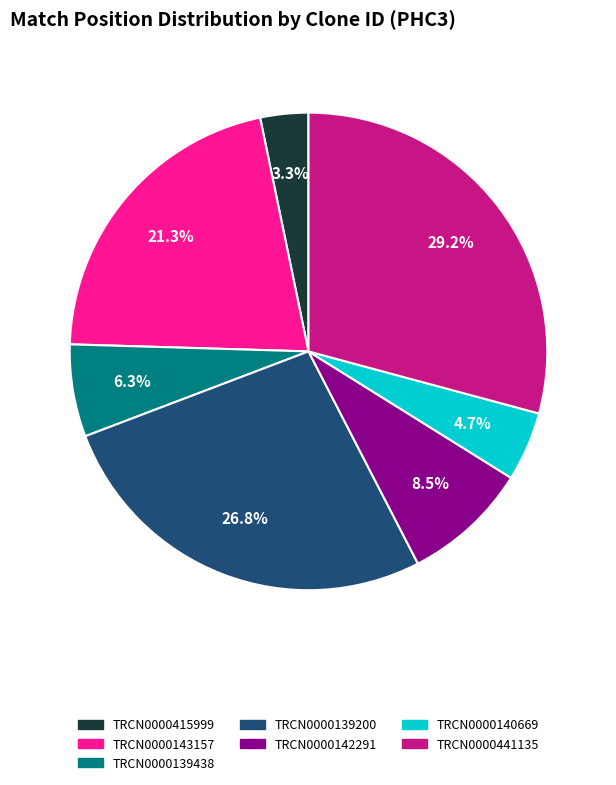

Approximately how many times larger is the value at TRCN0000142291 compared to TRCN0000139200?

0.3